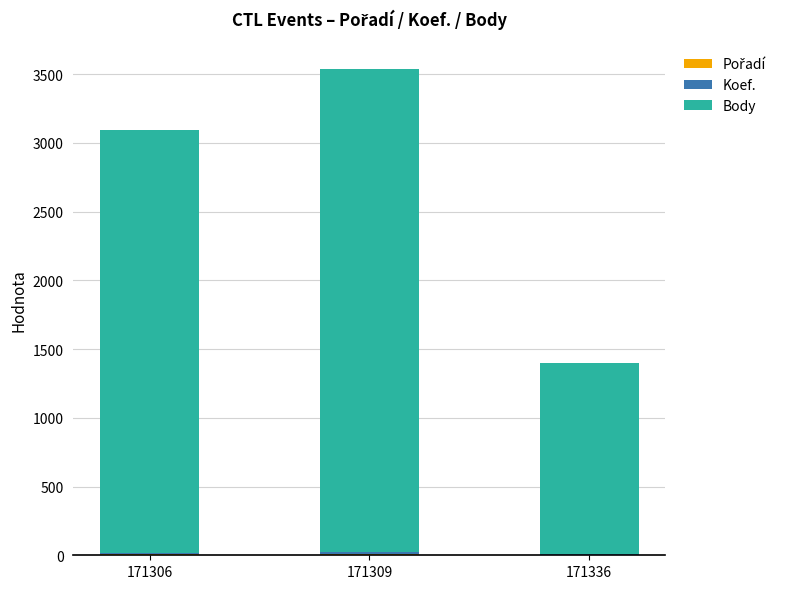

At which category is the sum across all series the highest?

171309